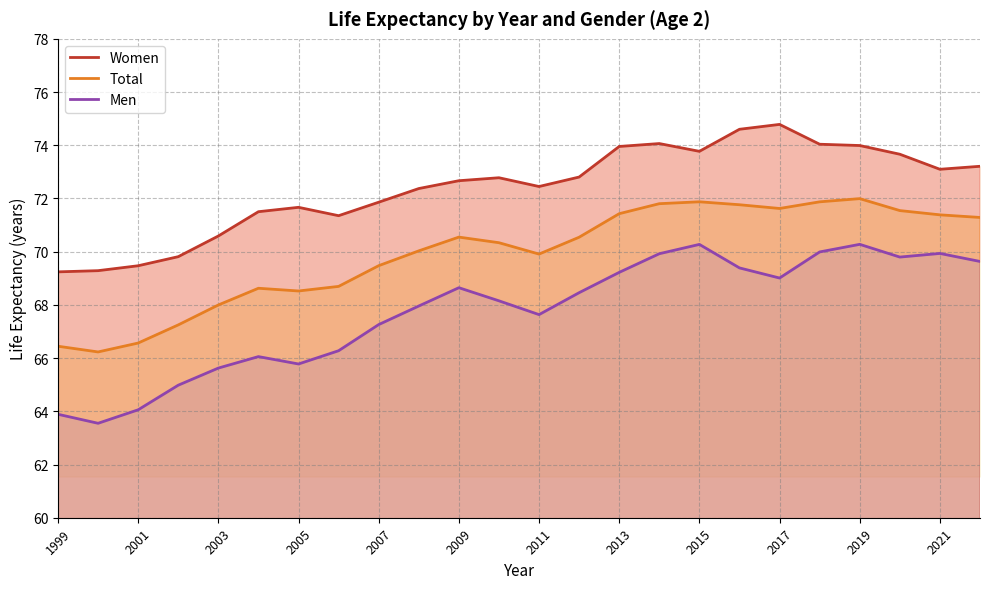

What is the highest value of the Total series?

72.0